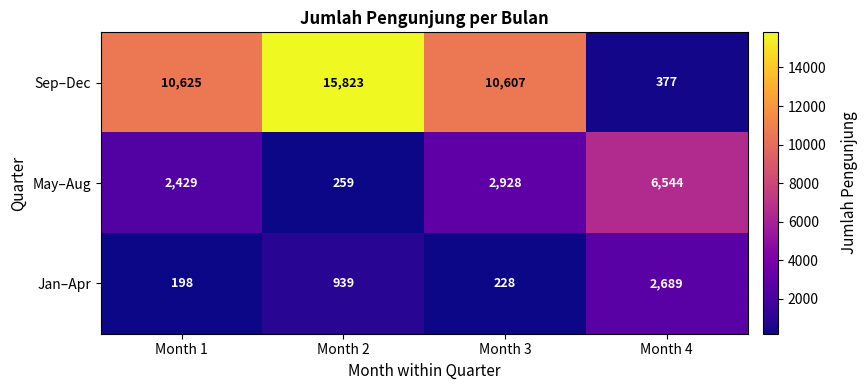

What is the difference between the maximum and minimum values in the Jan–Apr series?

2491